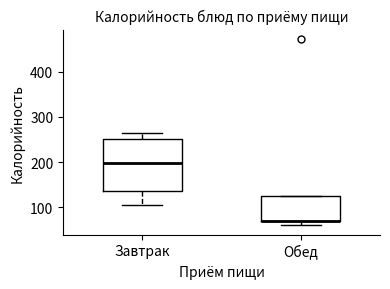

Comparing the boxes themselves (not the whiskers), which one is the tallest?

Завтрак